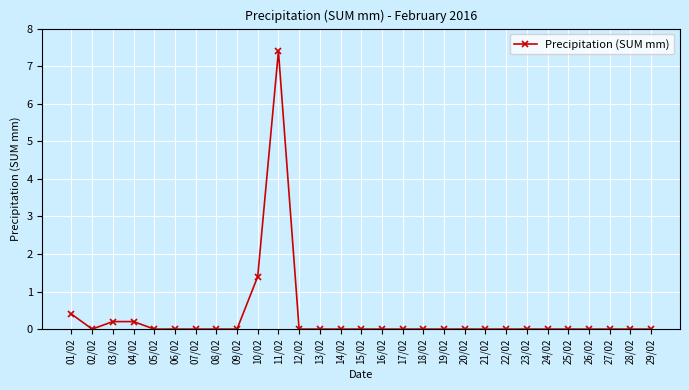

What is the label of the 2nd point from the left?

02/02